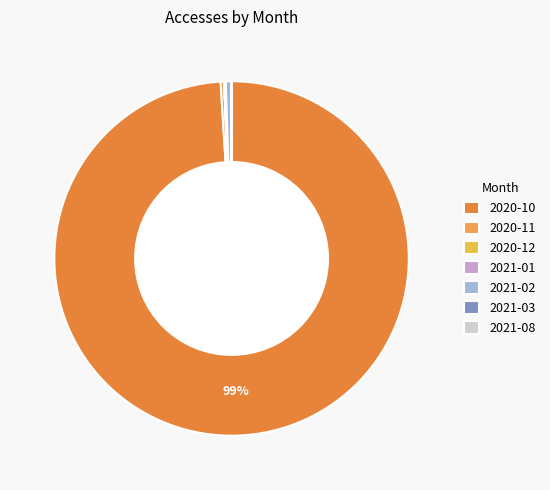

To the nearest percent, what is the difference between the largest and smallest slice percentages?

99%